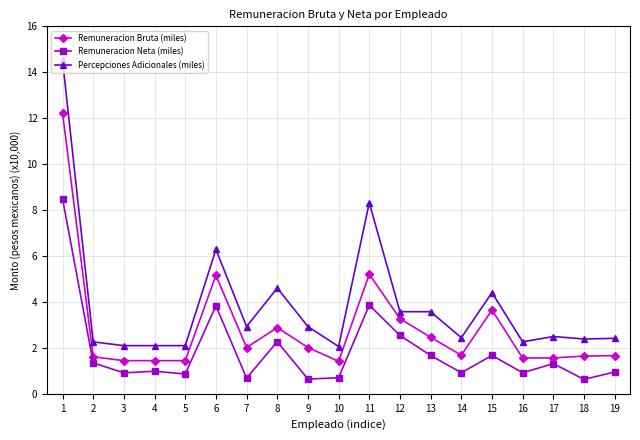

What is the difference between the highest and lowest values at 2?

0.9